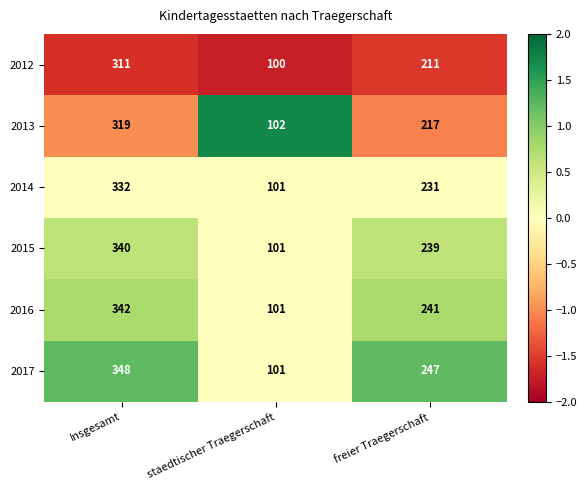

How many categories are shown in the chart?

3